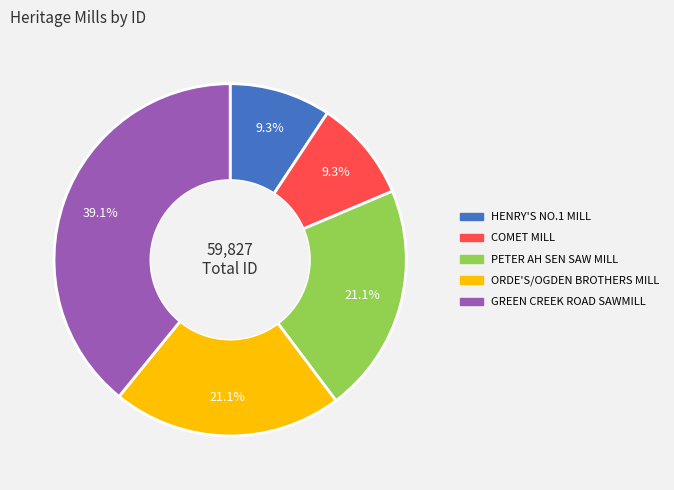

To the nearest percent, what is the difference between the largest and smallest slice percentages?

30%